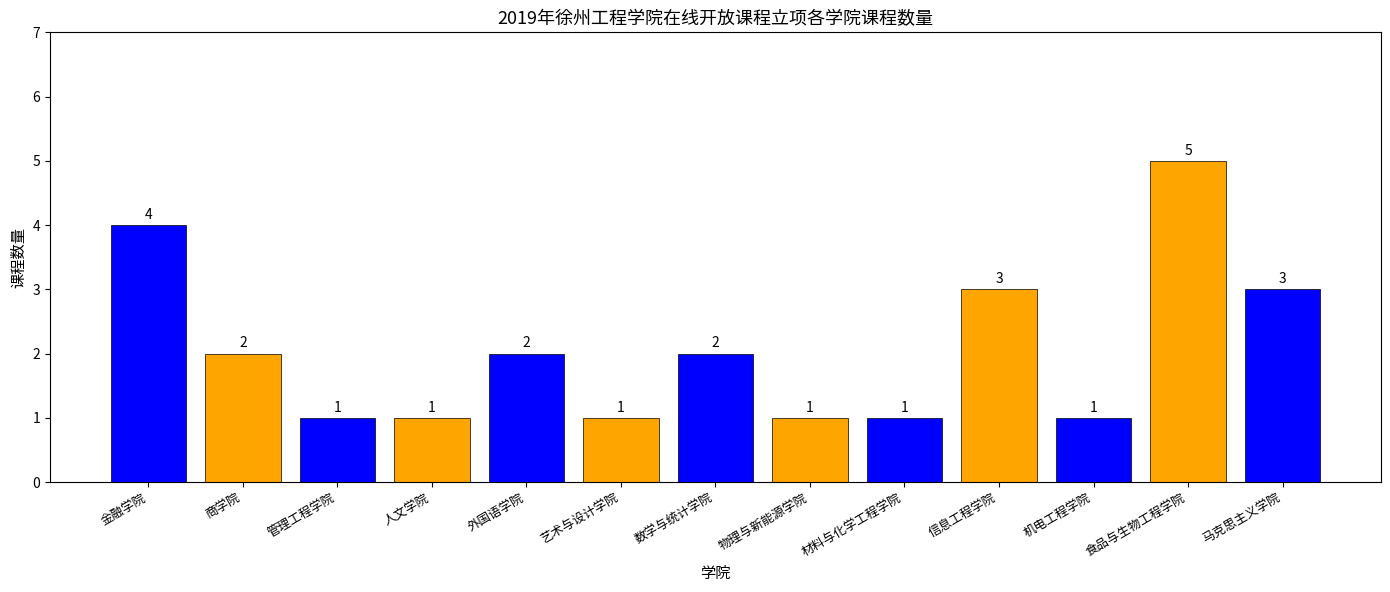

What is the label of the 1st bar from the right?

马克思主义学院